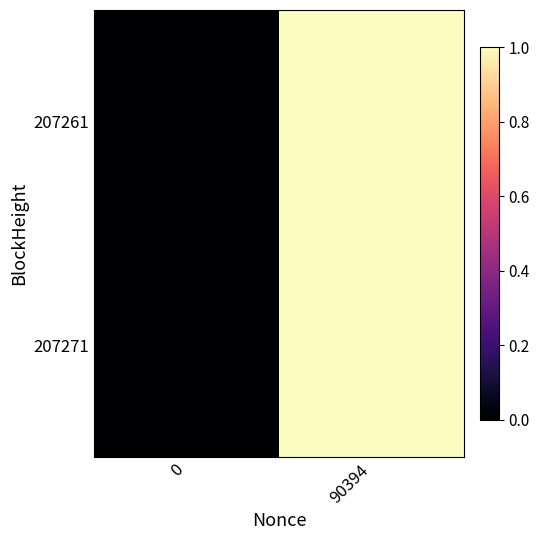

Count the number of categories in the chart.

2